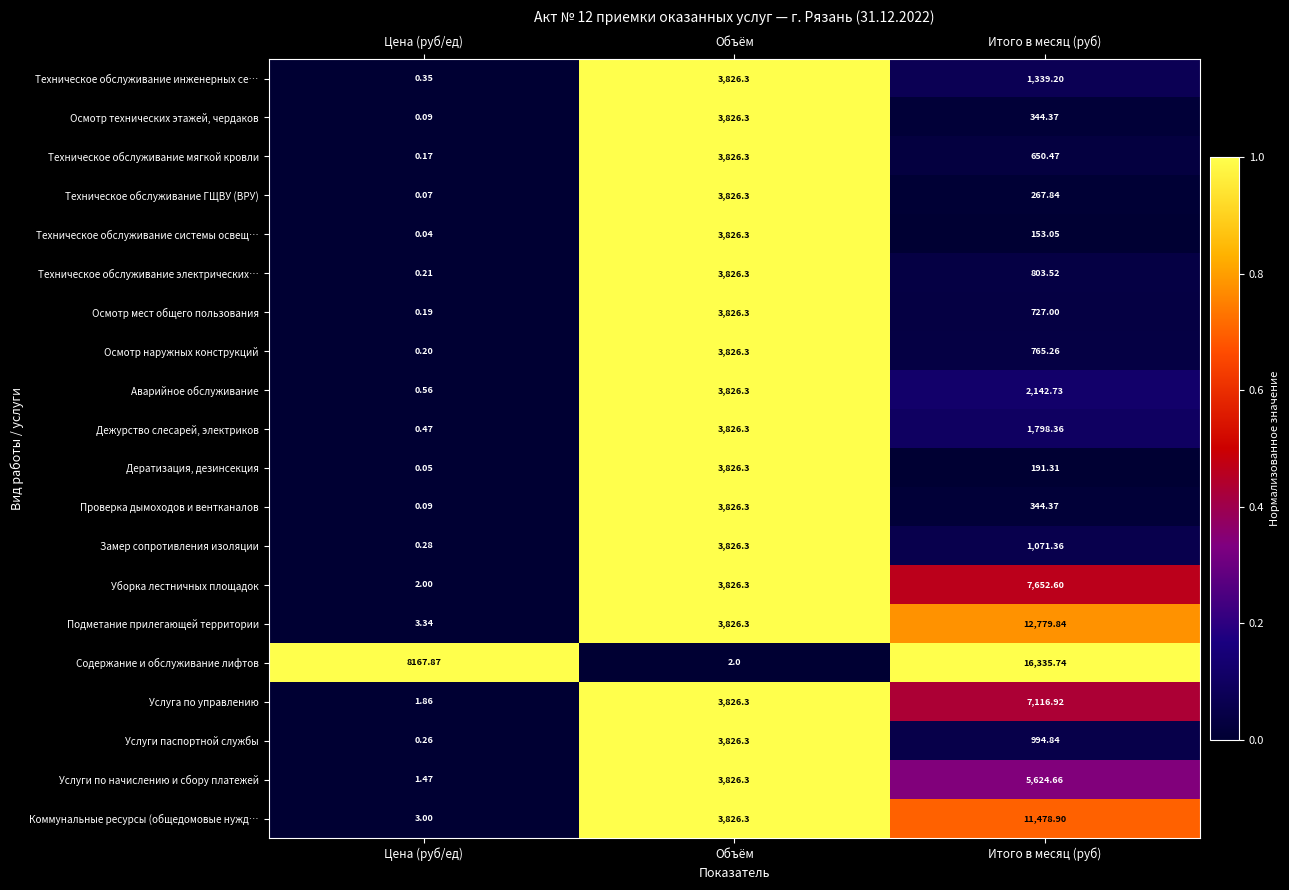

List the labels in order of Уборка лестничных площадок value, smallest first.

Цена (руб/ед), Объём, Итого в месяц (руб)